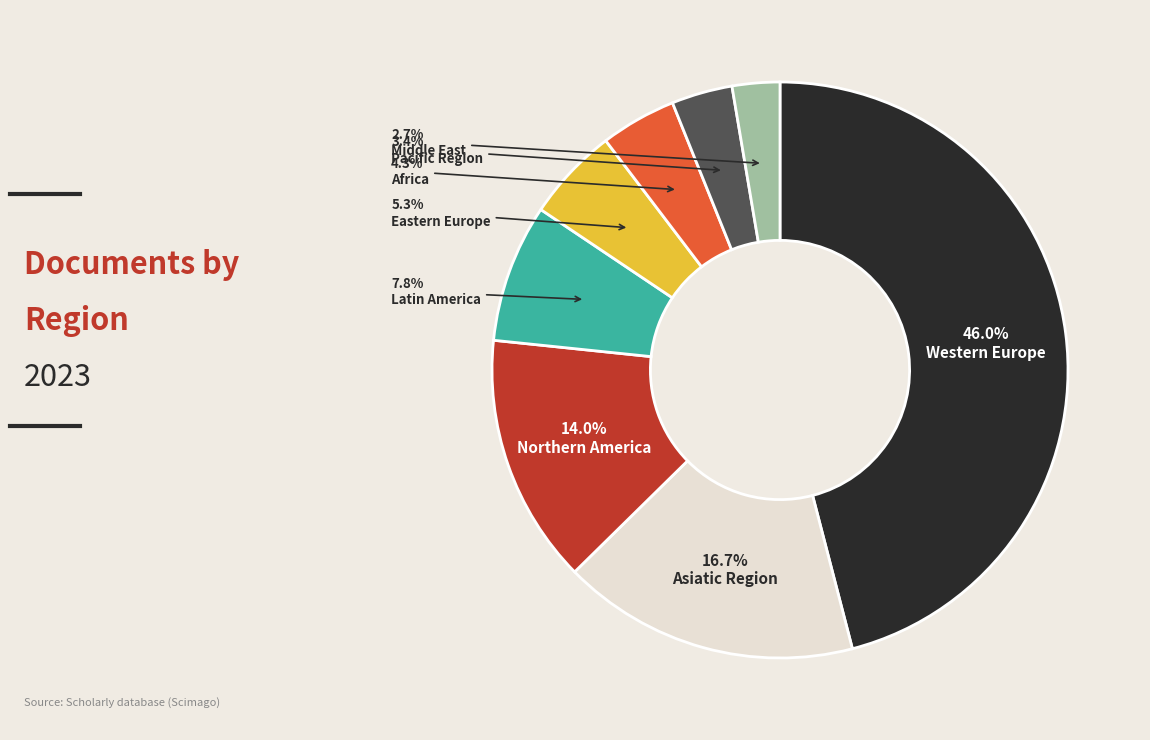

Is there a majority slice in this chart?

No